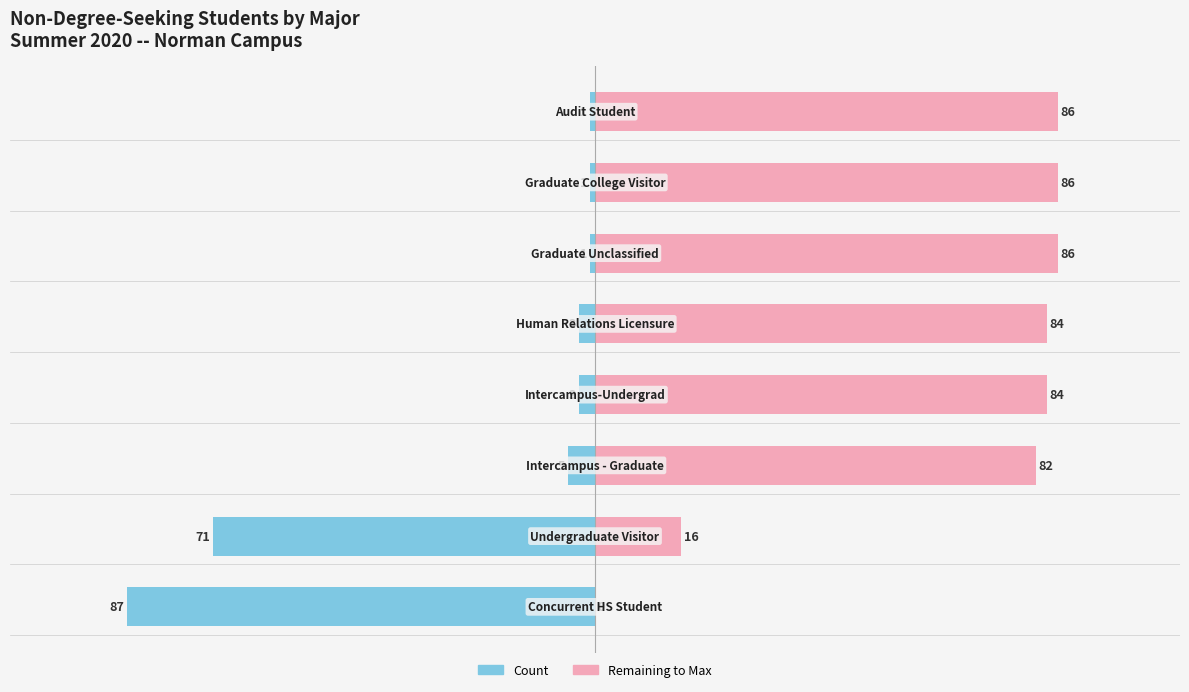

What is the difference between the highest and lowest values at −75?

87